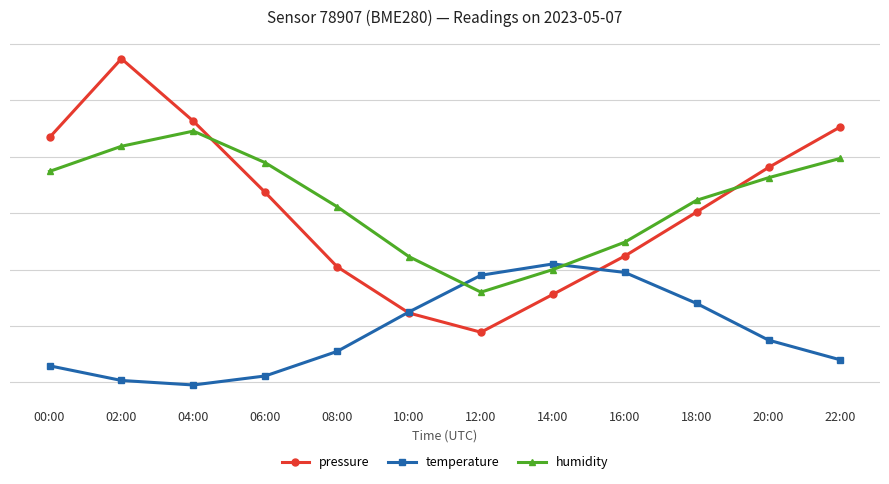

What is the sum of the temperature values at 16:00 and 06:00?

60.7